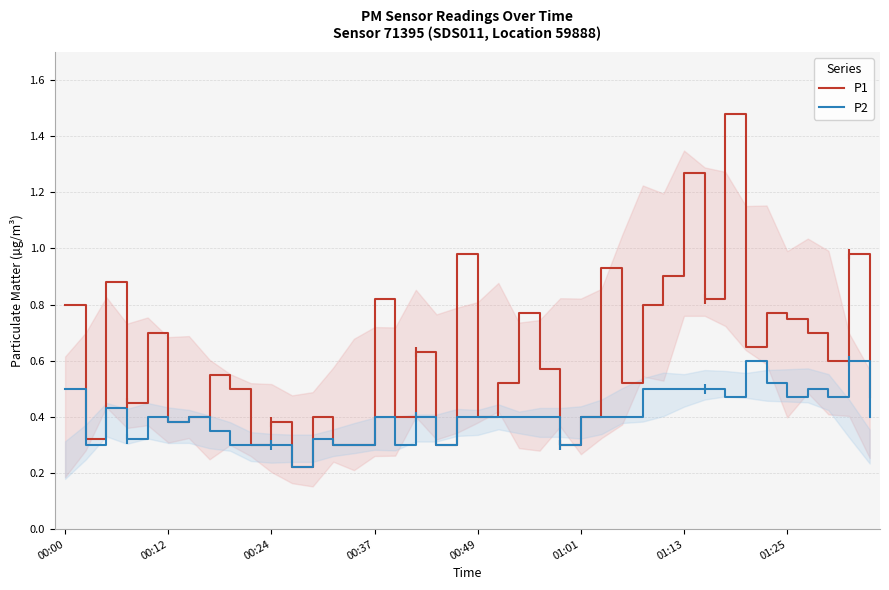

What is the total value across all series at 39?

0.9